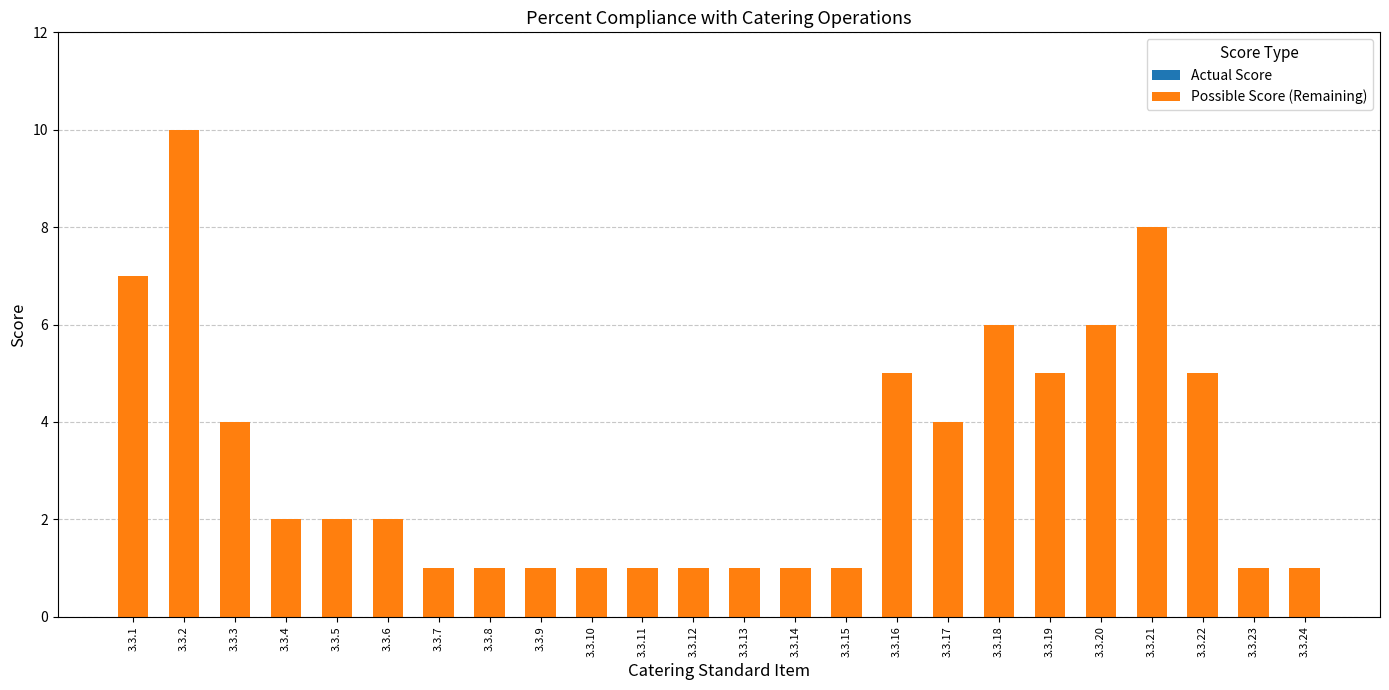

What is the average value?

3